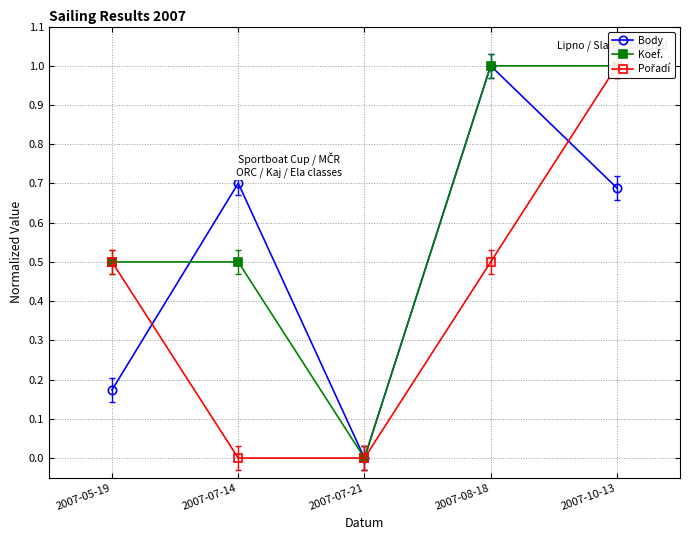

Rank the categories by Pořadí value from lowest to highest.

2007-07-14, 2007-07-21, 2007-05-19, 2007-08-18, 2007-10-13